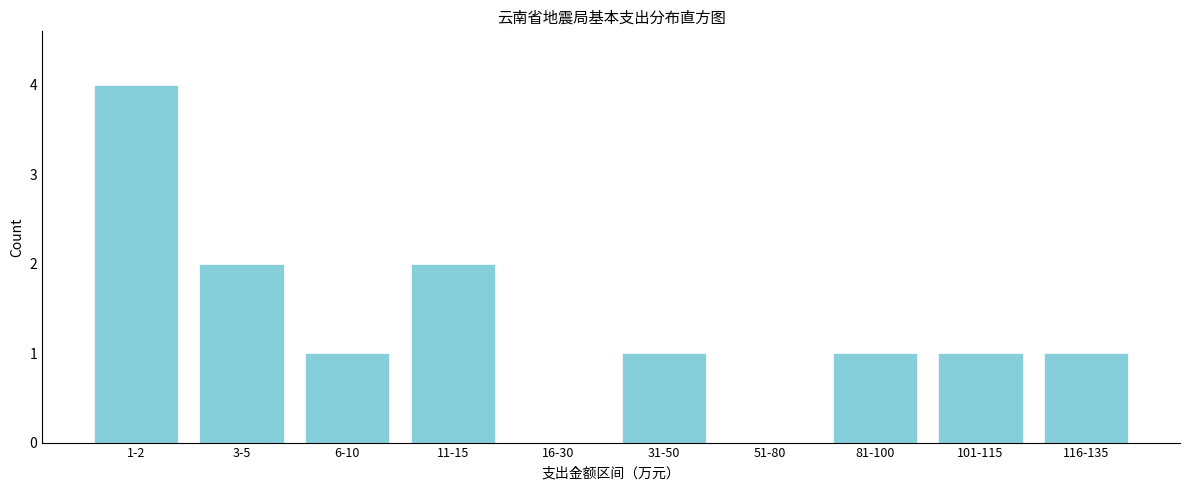

Reading left to right, extract all data points from this chart.

1-2=4	3-5=2	6-10=1	11-15=2	16-30=0	31-50=1	51-80=0	81-100=1	101-115=1	116-135=1